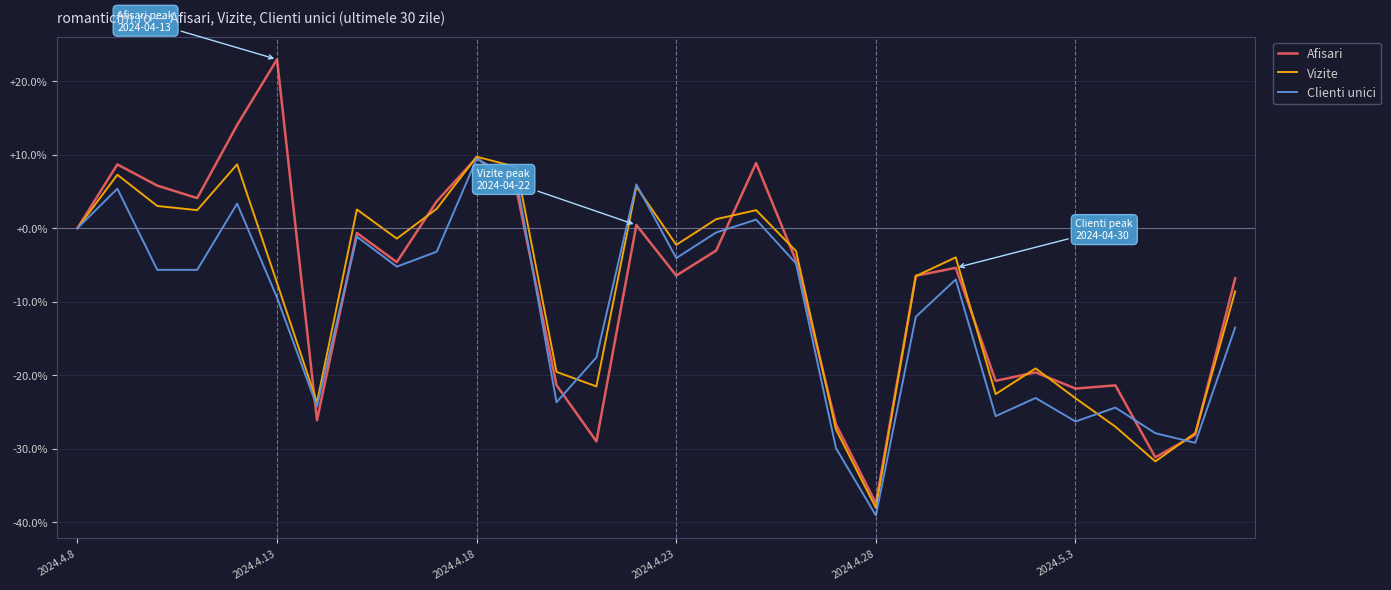

Which series has the largest range (max minus min)?

Afisari